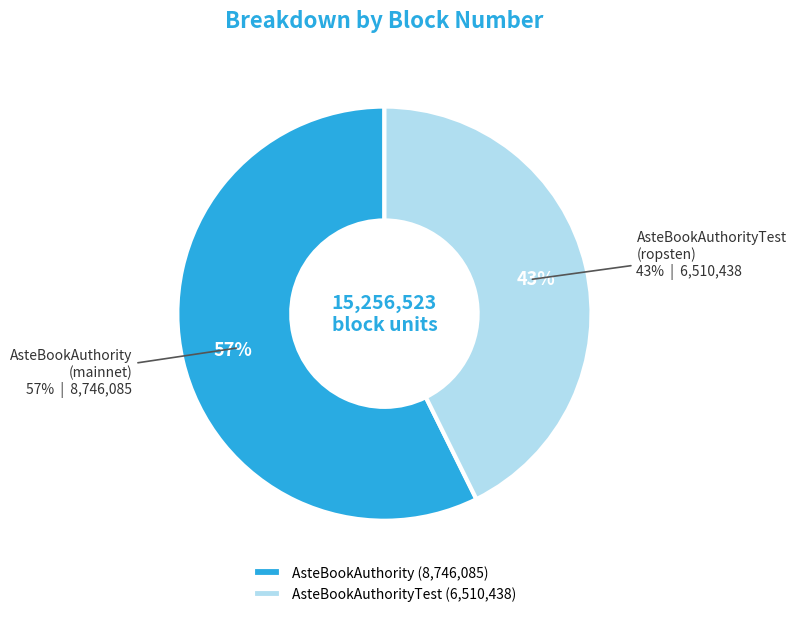

Does 359ba2be-ee80-11e9-881c-c2568bec35d1 account for over 50% of the chart?

Yes